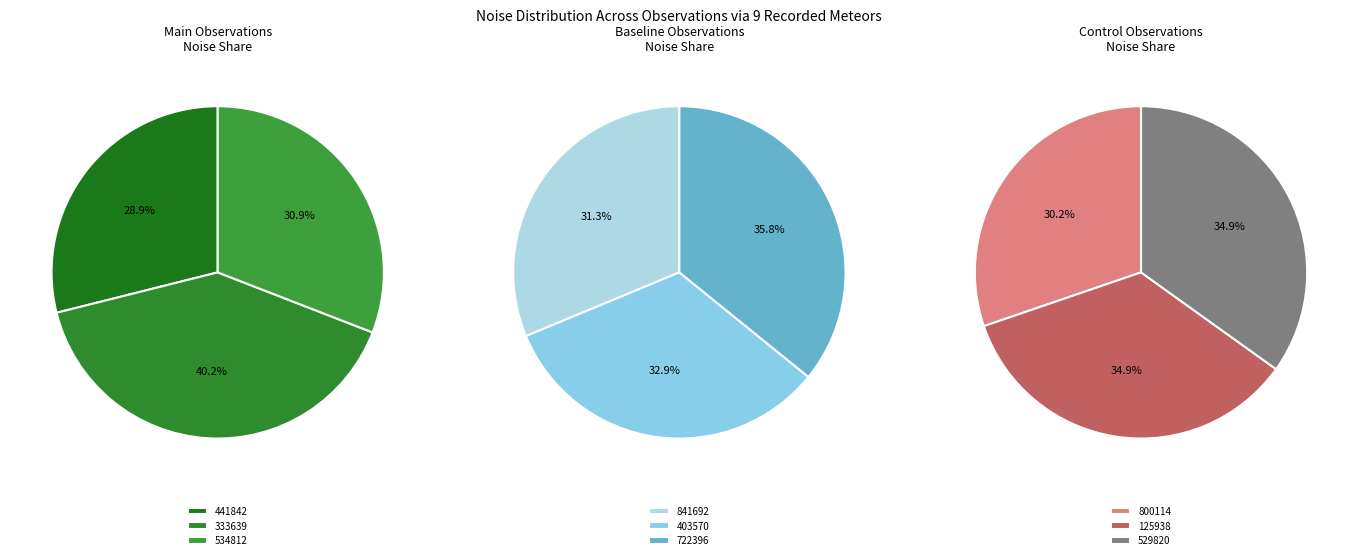

To the nearest percent, what is the difference between the 20180313195800114 and 20180313194841692 slice percentages?

1%